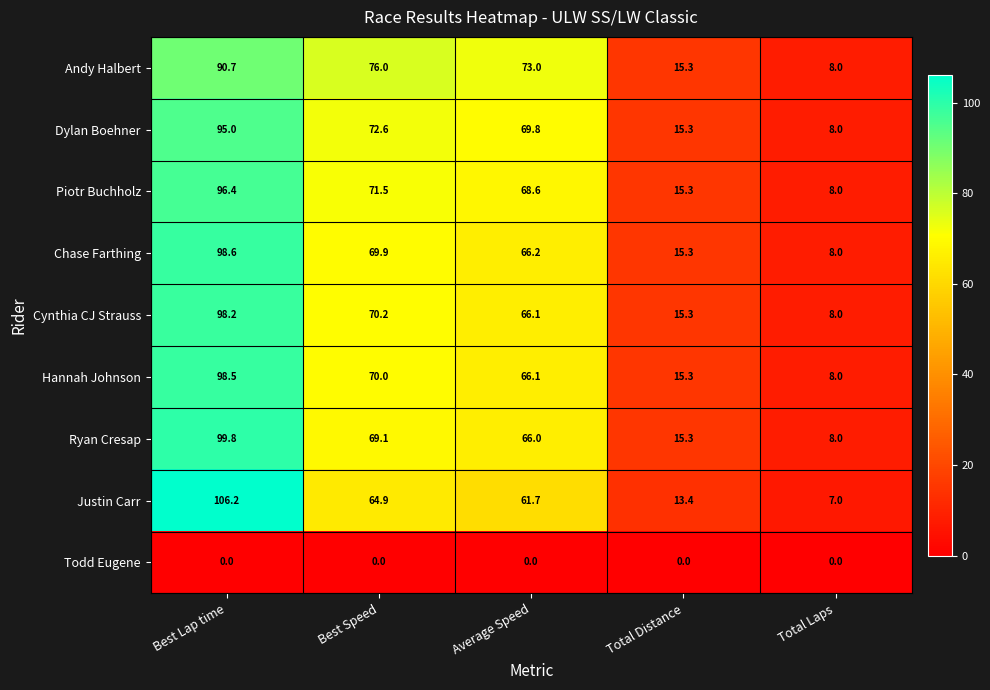

At which category is the sum across all series the highest?

Best Lap time